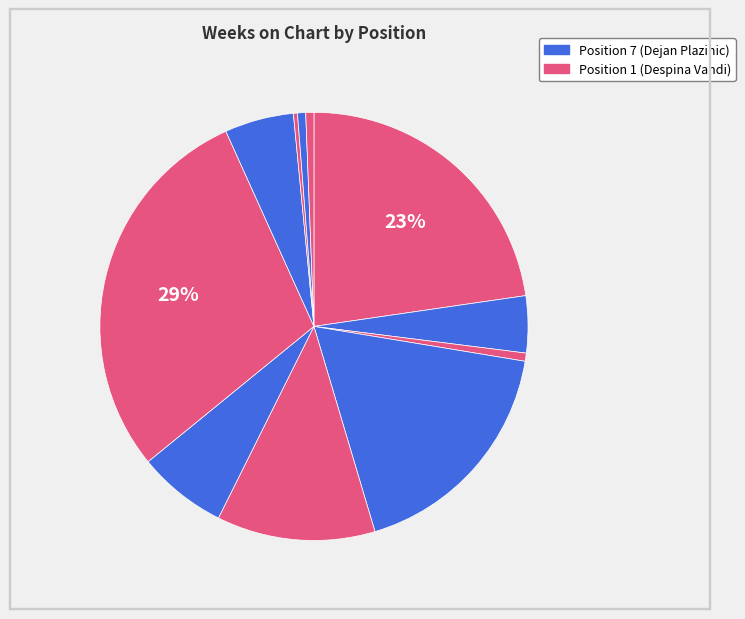

How many slices are in this pie chart?

11